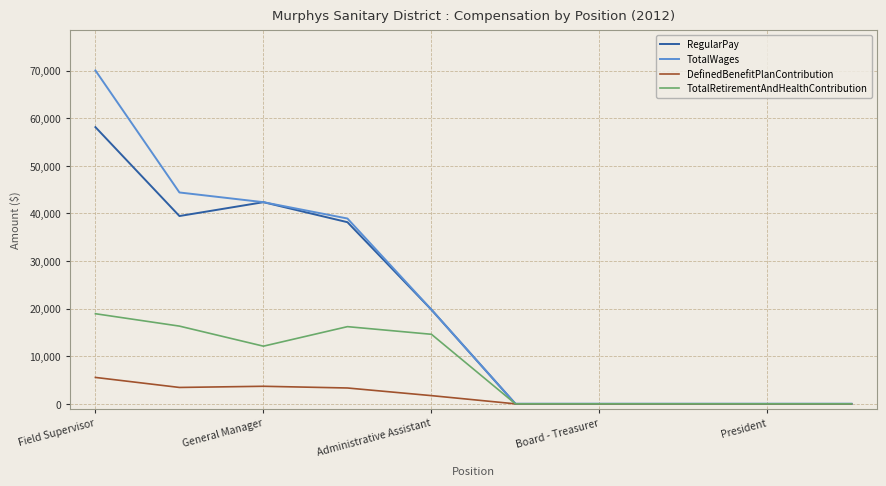

What are all the series names shown in the legend?

RegularPay, TotalWages, DefinedBenefitPlanContribution, TotalRetirementAndHealthContribution